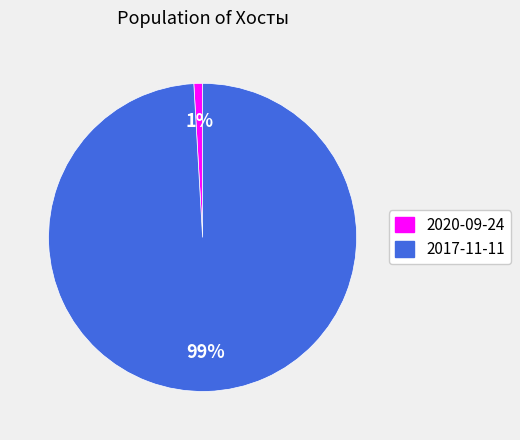

Does any single category account for the majority?

Yes